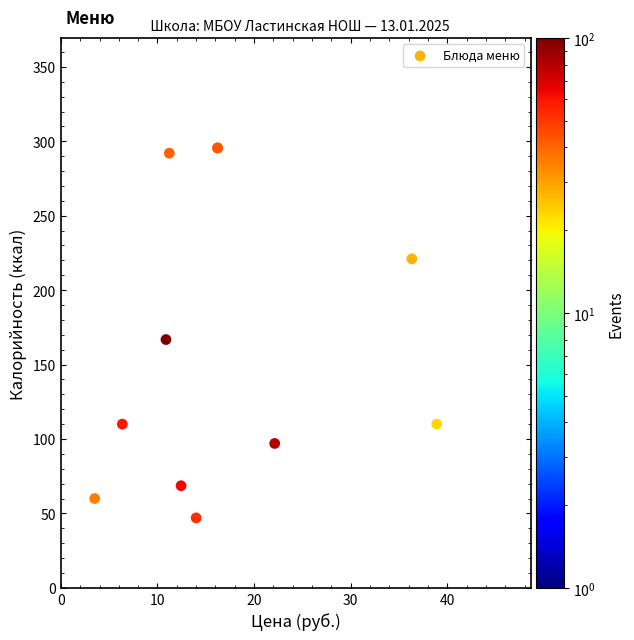

What Y value in the scatter plot is closest to 171?

166.8